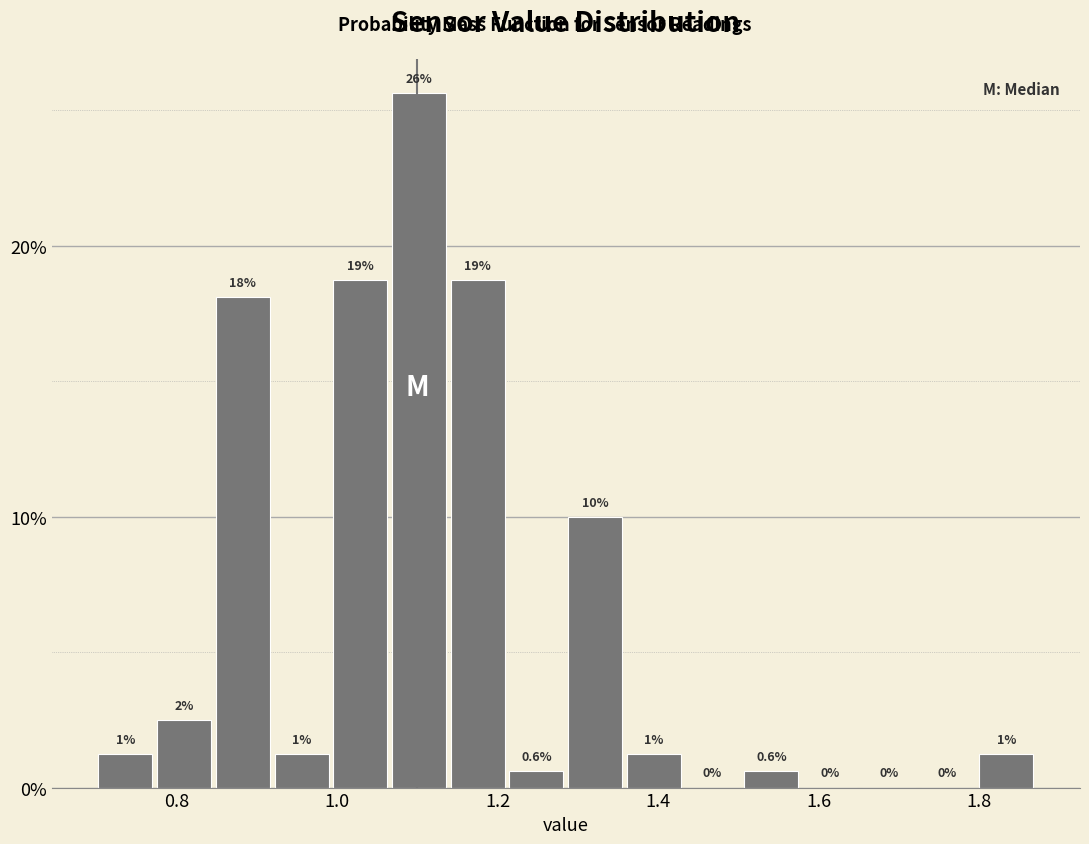

Read against the x-axis, roughly where is the centre of the tallest bar?

1.10